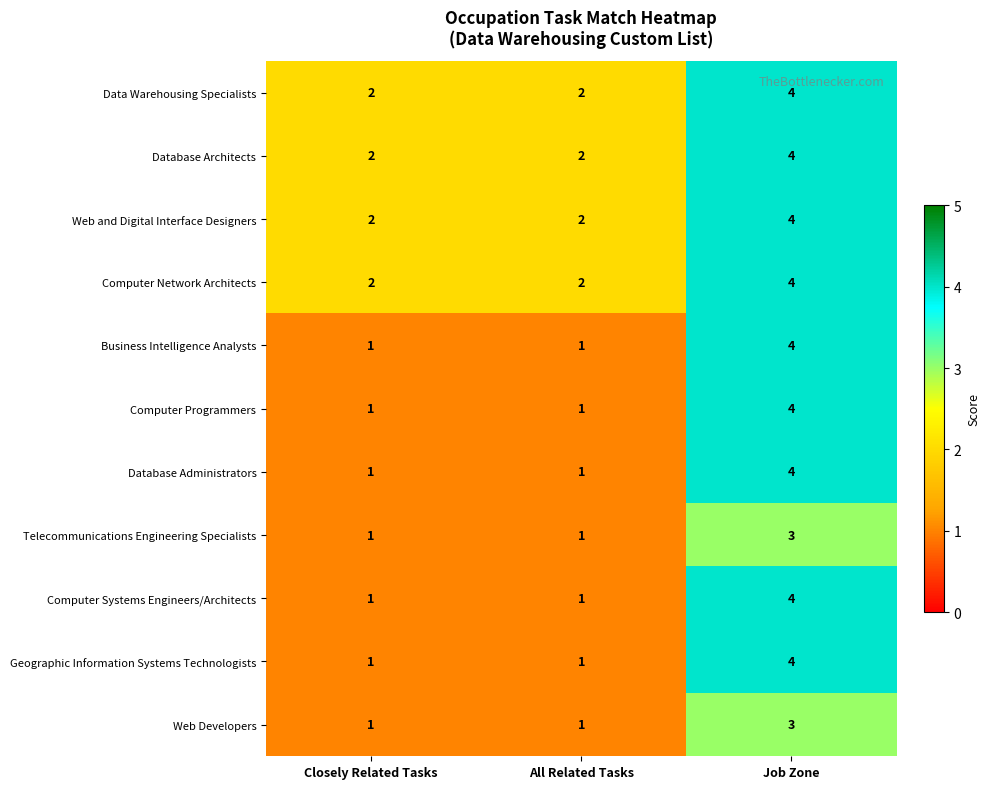

How many Web Developers values are between 1 and 3?

3